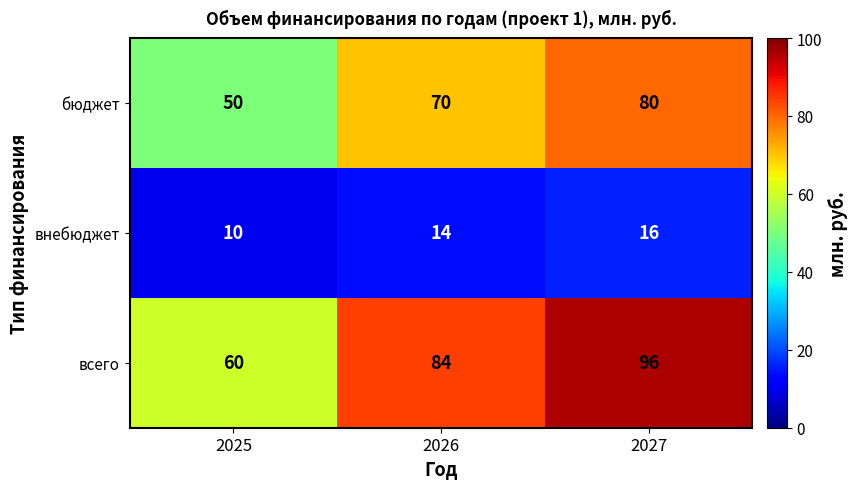

Between 2025 and 2026, which series saw the biggest shift?

всего